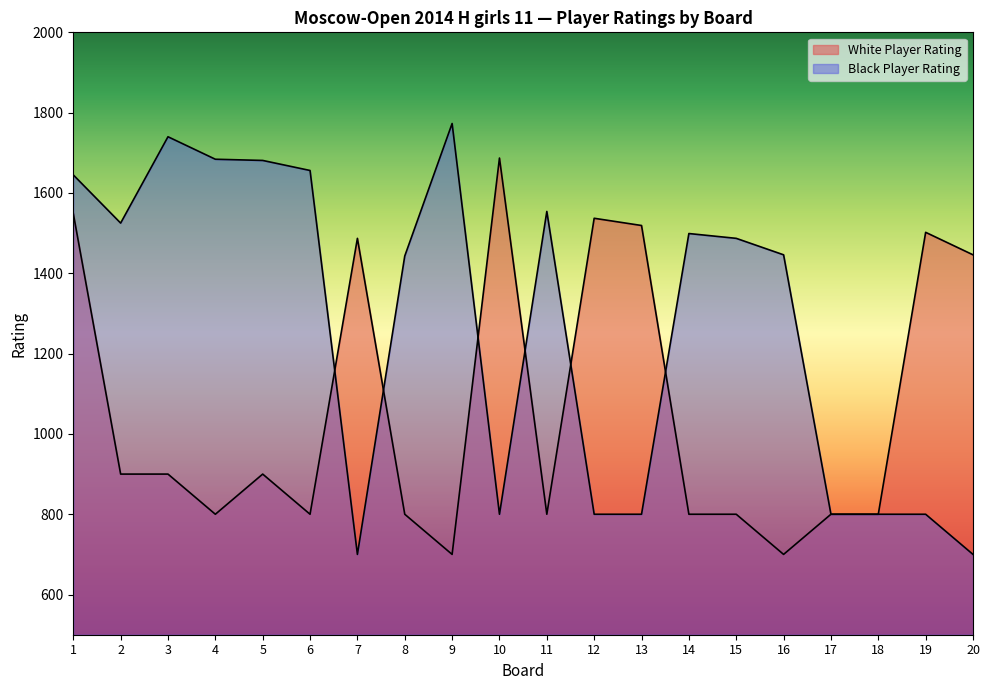

True or false: Black Player Rating has more than 2 points higher than both neighbors.

True